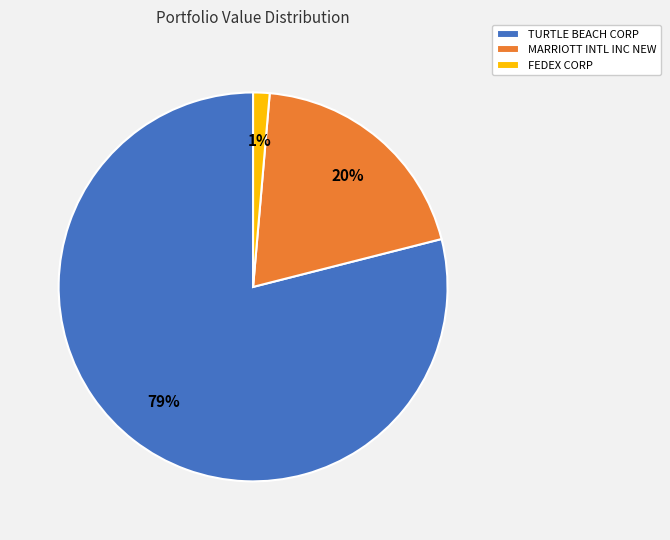

Which has a higher value, FEDEX CORP or TURTLE BEACH CORP?

TURTLE BEACH CORP